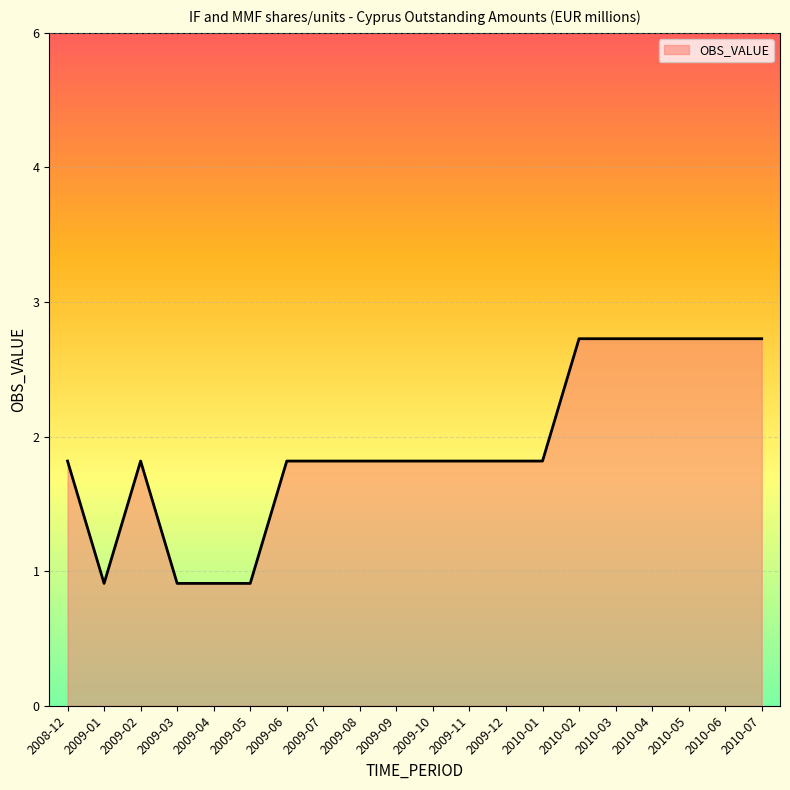

Approximately how many times larger is the value at 2009-06 compared to 2009-01?

2.0